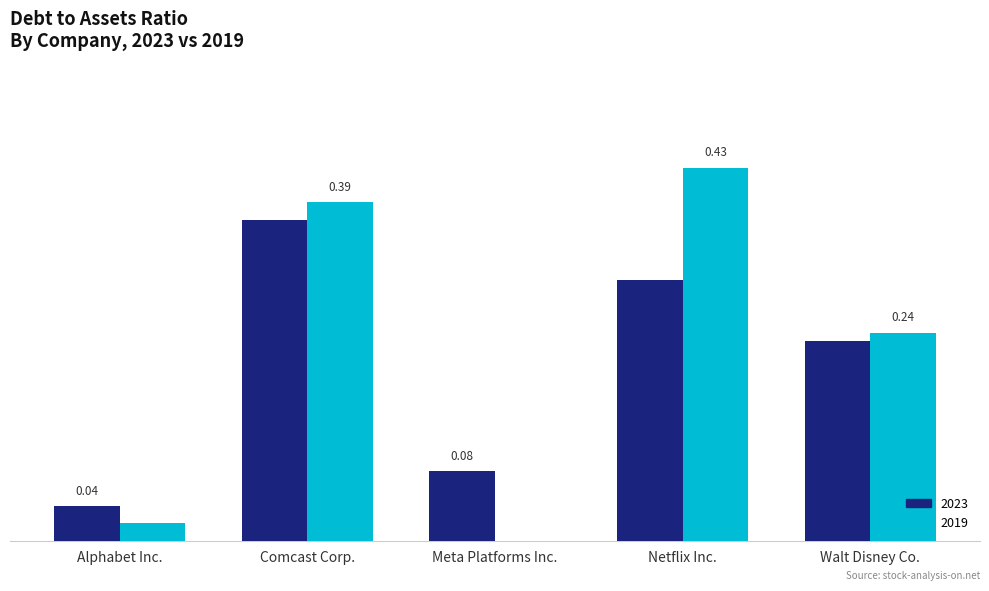

Where is 2023 nearest to the value 0?

Alphabet Inc.